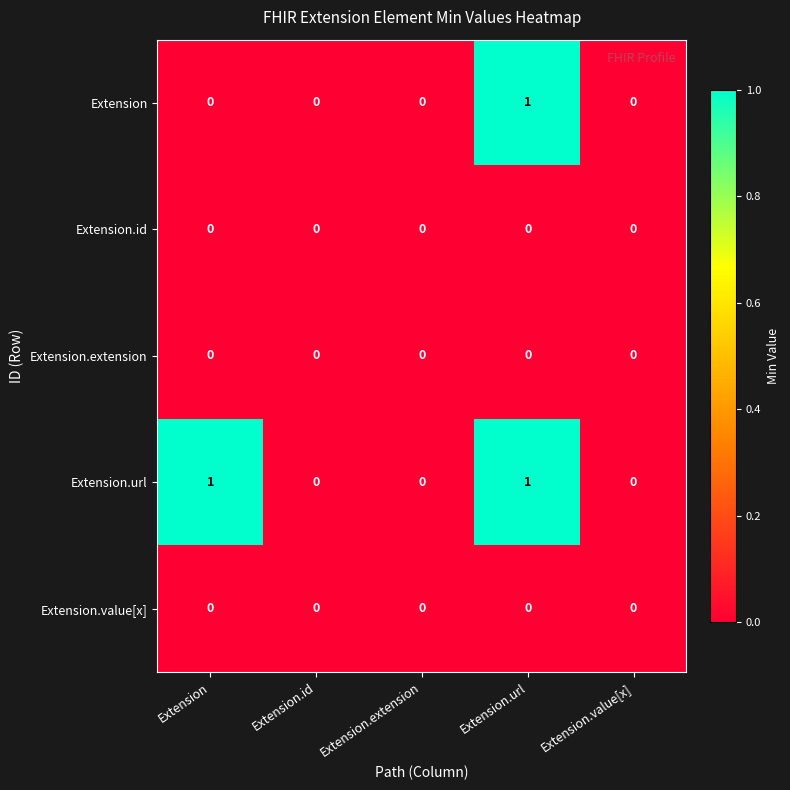

Which series has the largest total across all categories?

Extension.url